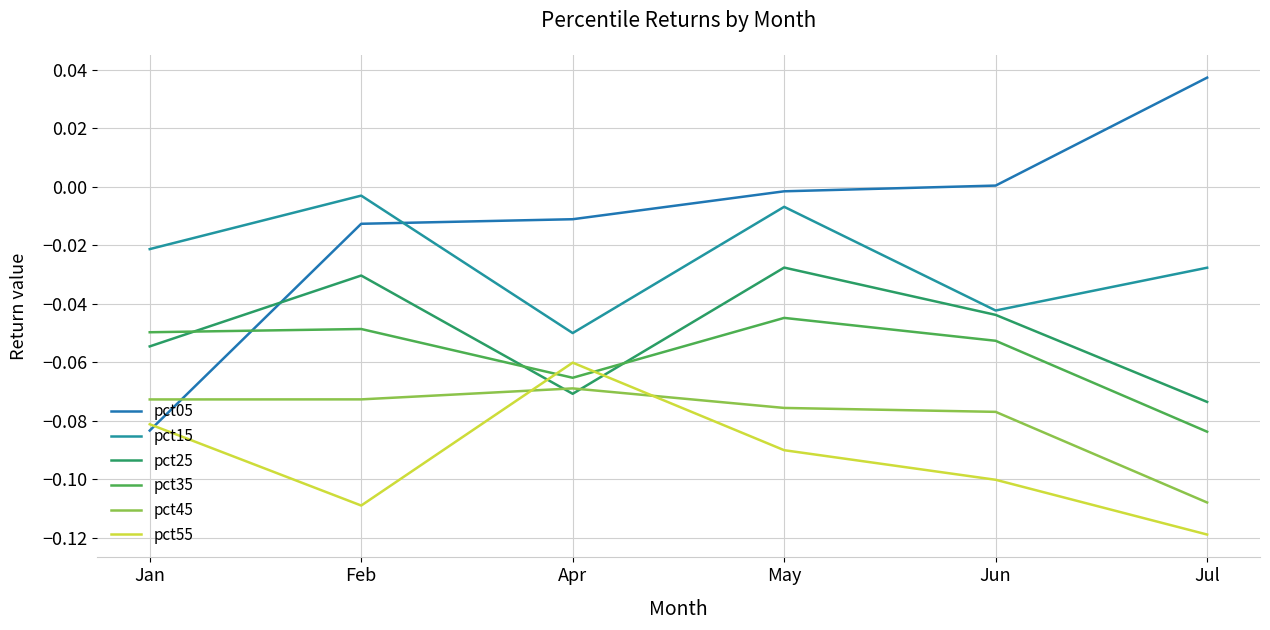

What are all the series names shown in the legend?

pct05, pct15, pct25, pct35, pct45, pct55